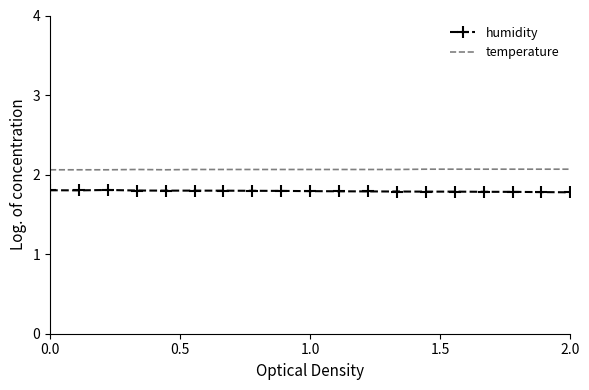

What is the minimum value shown in the chart?

1.8